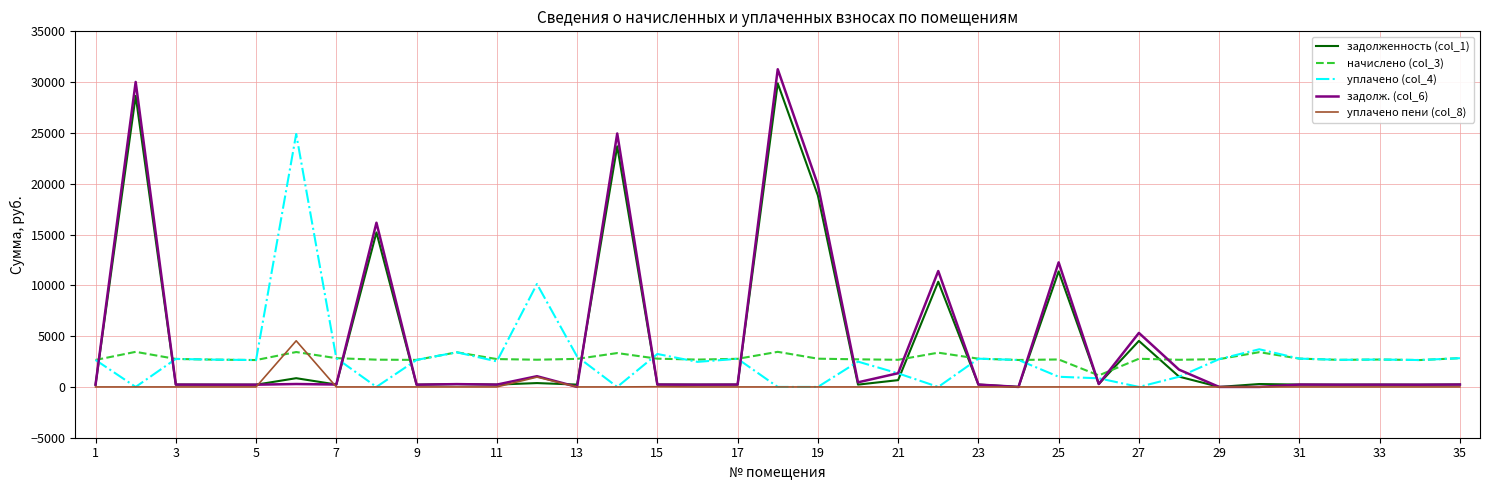

After their last crossing, which series has the higher values: задолженность (col_1) or начислено (col_3)?

начислено (col_3)